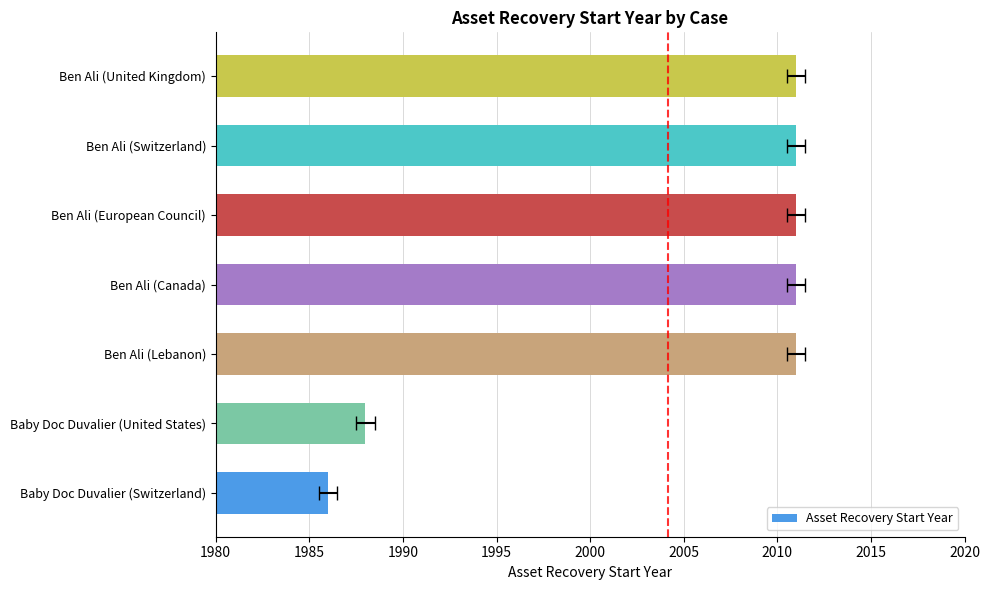

What is the ratio of the value at Baby Doc Duvalier (United States) to the value at Ben Ali (Switzerland)?

1.0